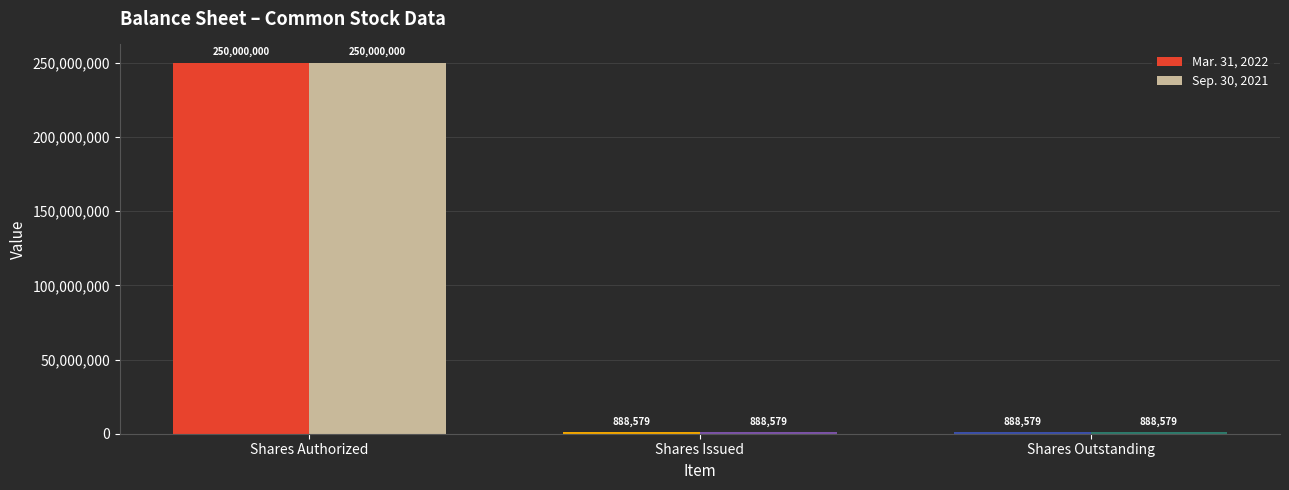

What is the average value of the Mar. 31, 2022 series?

83925719